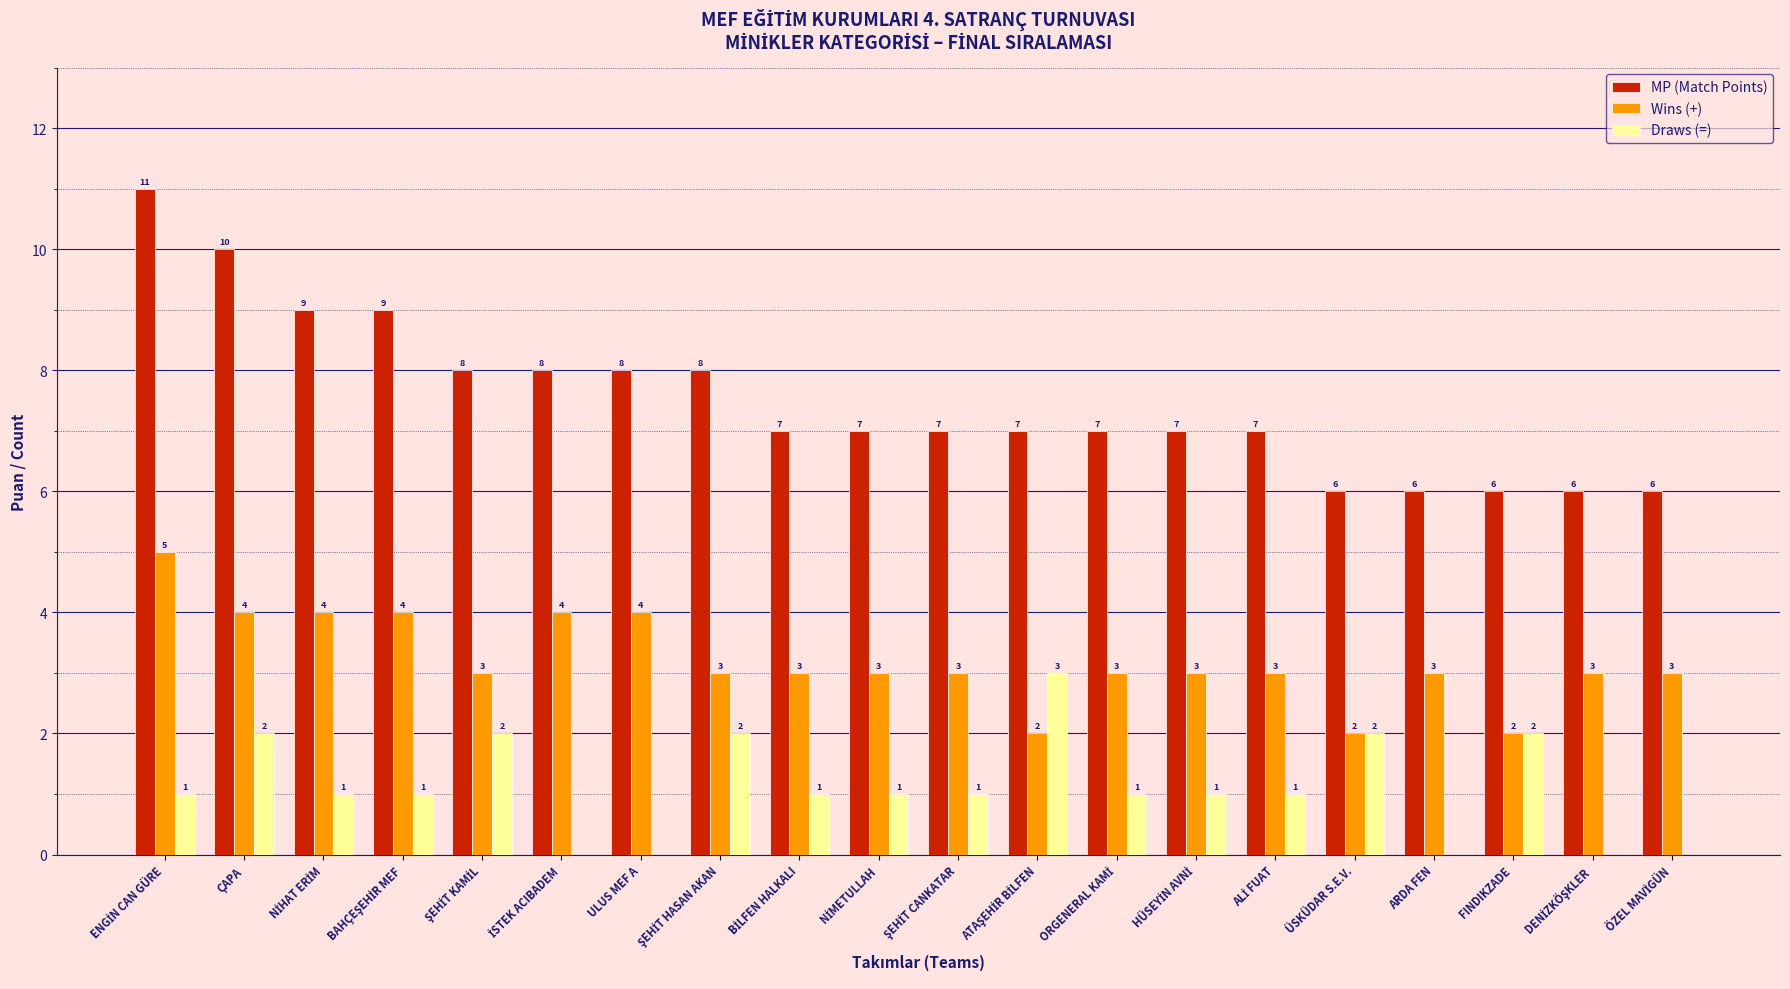

How many Draws (=) values are between 1 and 2?

14